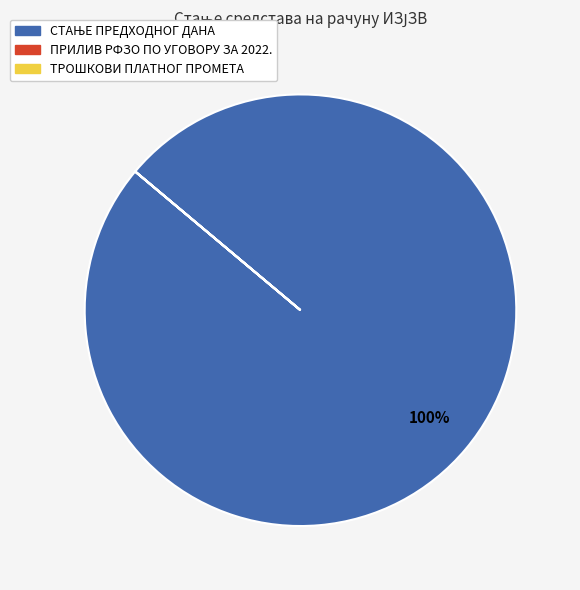

Is there a majority slice in this chart?

Yes